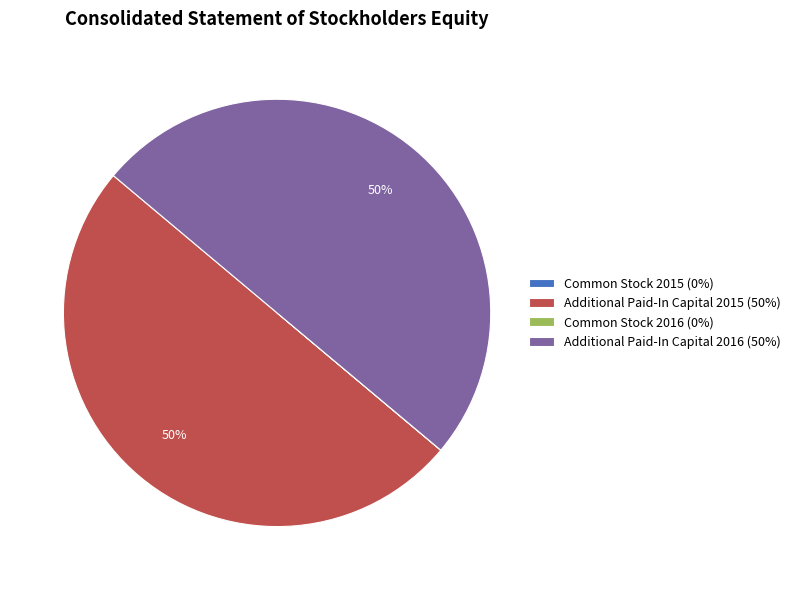

To the nearest percent, what is the difference between the largest and smallest slice percentages?

50%